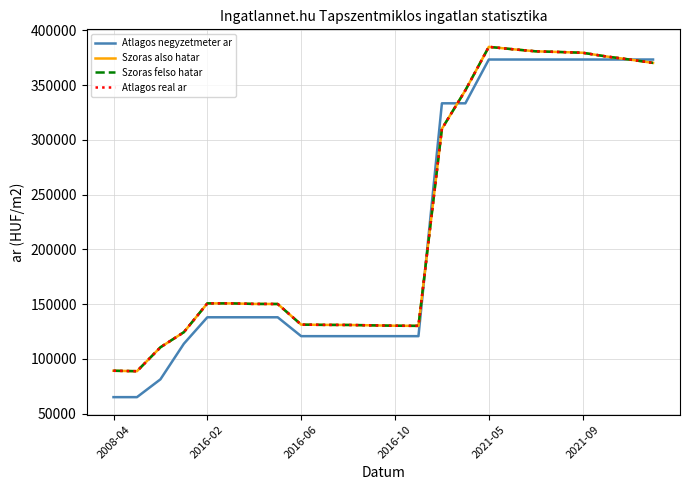

Is this an area chart (filled region under the line)?

No